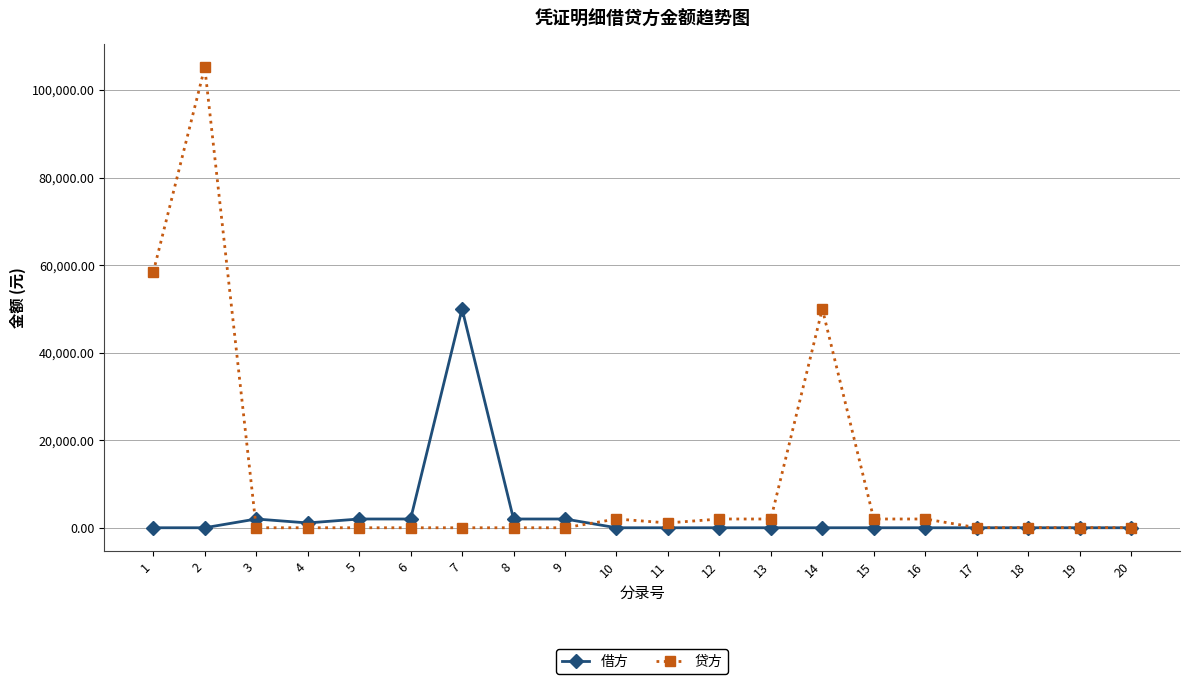

Where do 借方 and 贷方 first cross each other?

2 and 3